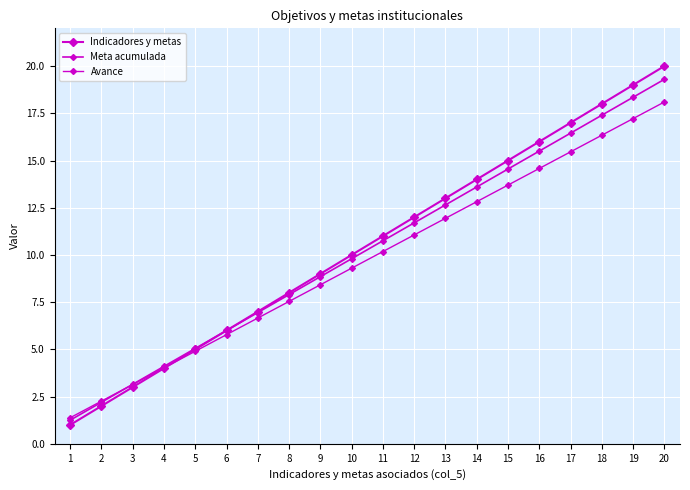

Which label corresponds to the smallest value in the chart?

1